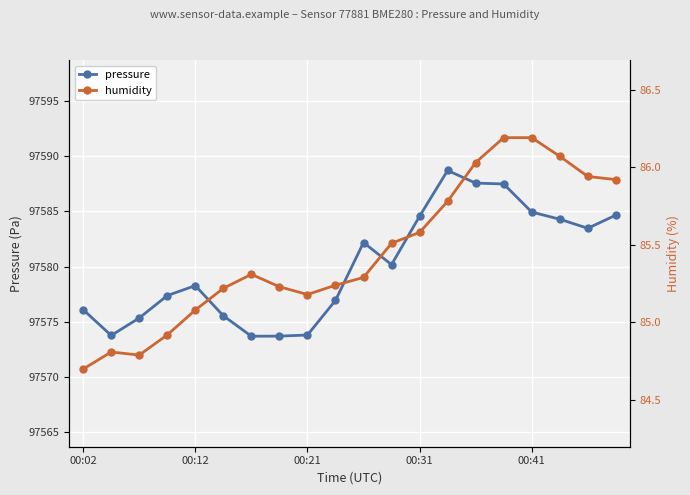

Is it true that pressure equals 97573.8 at 00:21?

True